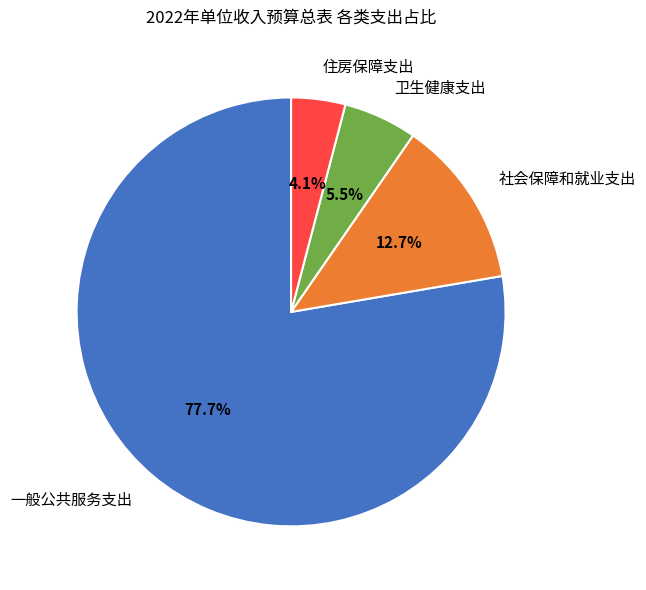

Which has a higher value, 社会保障和就业支出 or 住房保障支出?

社会保障和就业支出